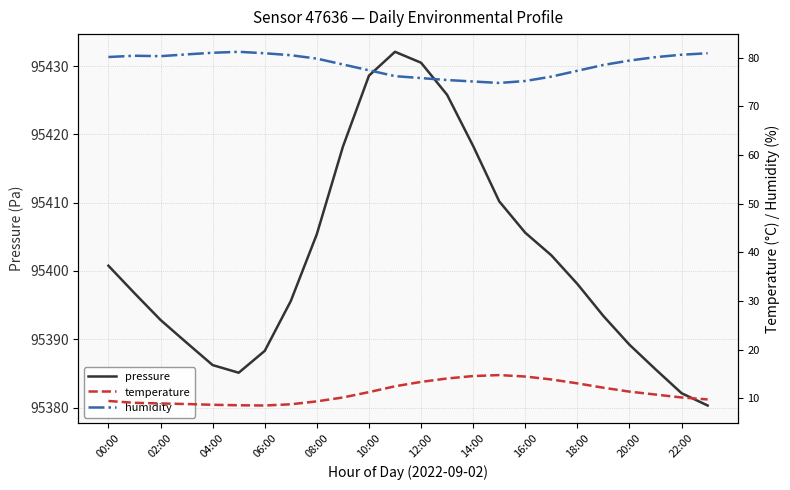

Reading right to left, list all the values displayed in this chart.

pressure: 95380.3	95382.1	95385.6	95389.2	95393.4	95398.1	95402.3	95405.6	95410.2	95418.3	95425.8	95430.5	95432.1	95428.6	95418.2	95405.4	95395.6	95388.3	95385.1	95386.2	95389.5	95392.8	95396.8	95400.8
temperature: 9.8	10.2	10.8	11.4	12.2	13.1	13.9	14.5	14.8	14.6	14.1	13.4	12.5	11.3	10.2	9.4	8.8	8.6	8.6	8.7	8.8	9.0	9.1	9.5
humidity: 80.9	80.6	80.1	79.4	78.5	77.3	76.1	75.2	74.8	75.1	75.4	75.8	76.2	77.4	78.6	79.8	80.5	80.9	81.2	81.0	80.7	80.3	80.4	80.1